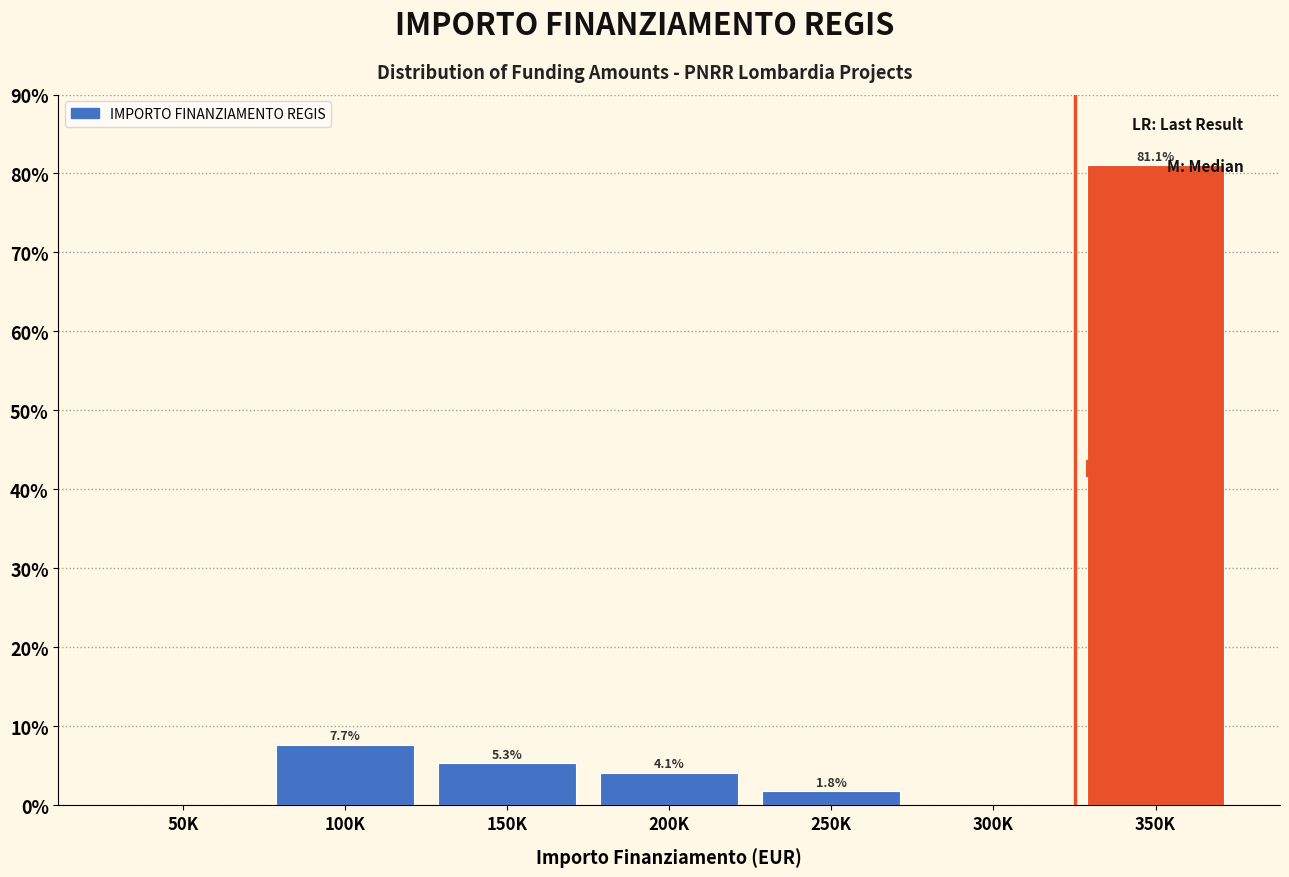

Reading left to right, list all the values displayed in this chart.

50K=0.0	100K=7.7	150K=5.3	200K=4.1	250K=1.8	300K=0.0	350K=81.1